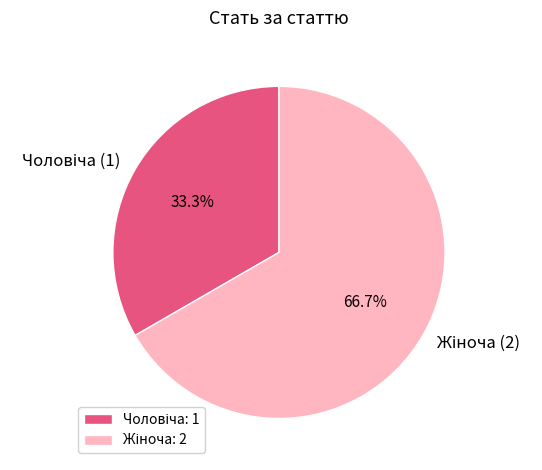

Does any single category account for the majority?

Yes